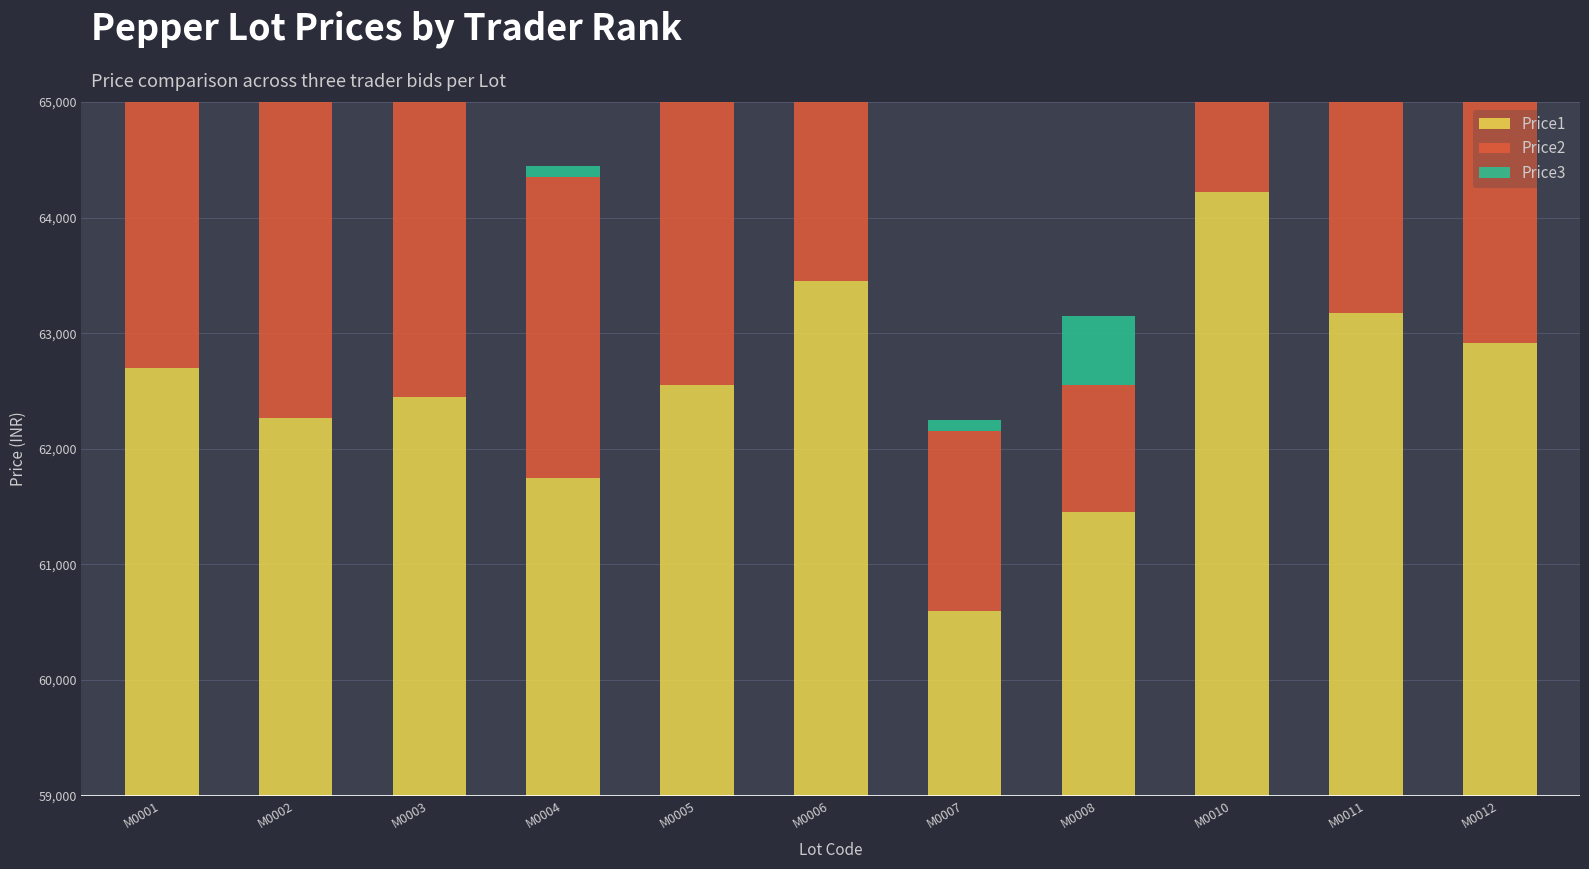

Does the chart contain stacked bars?

No